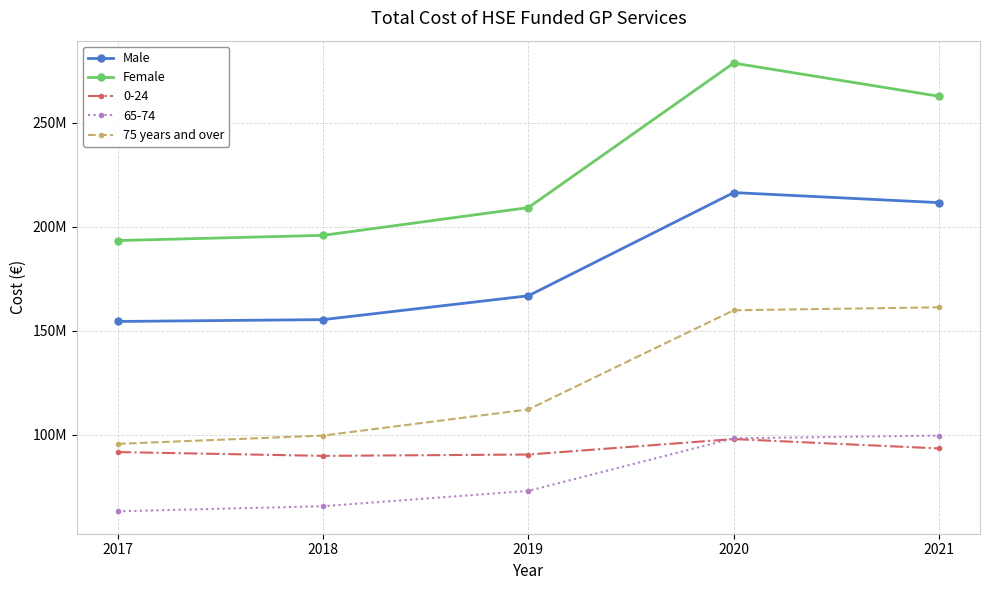

Does the chart have visible grid lines?

Yes